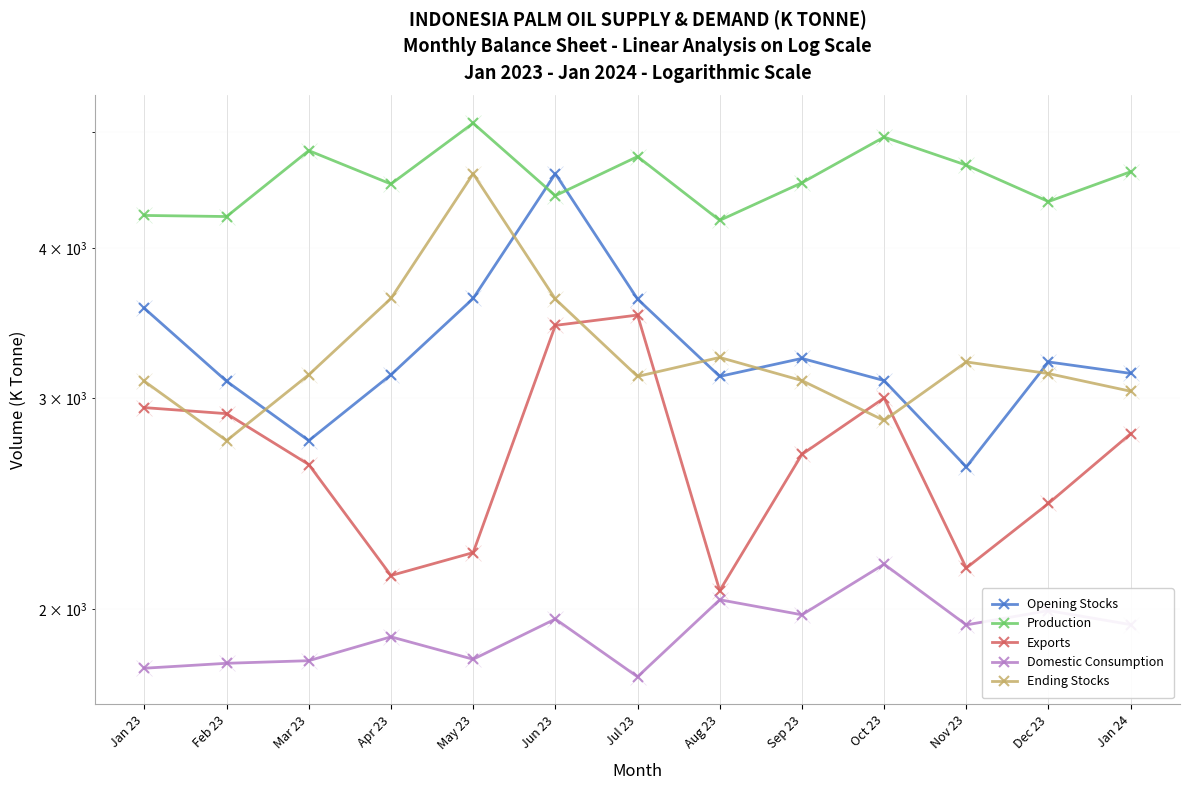

What is the minimum value shown in the chart?

1757